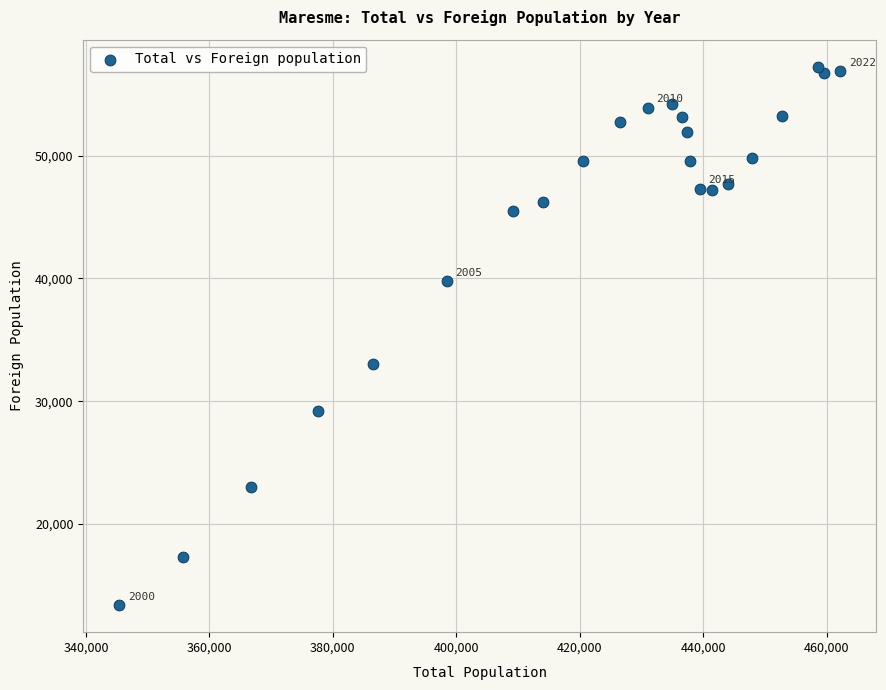

What Y value in the scatter plot is closest to 35319?

33006